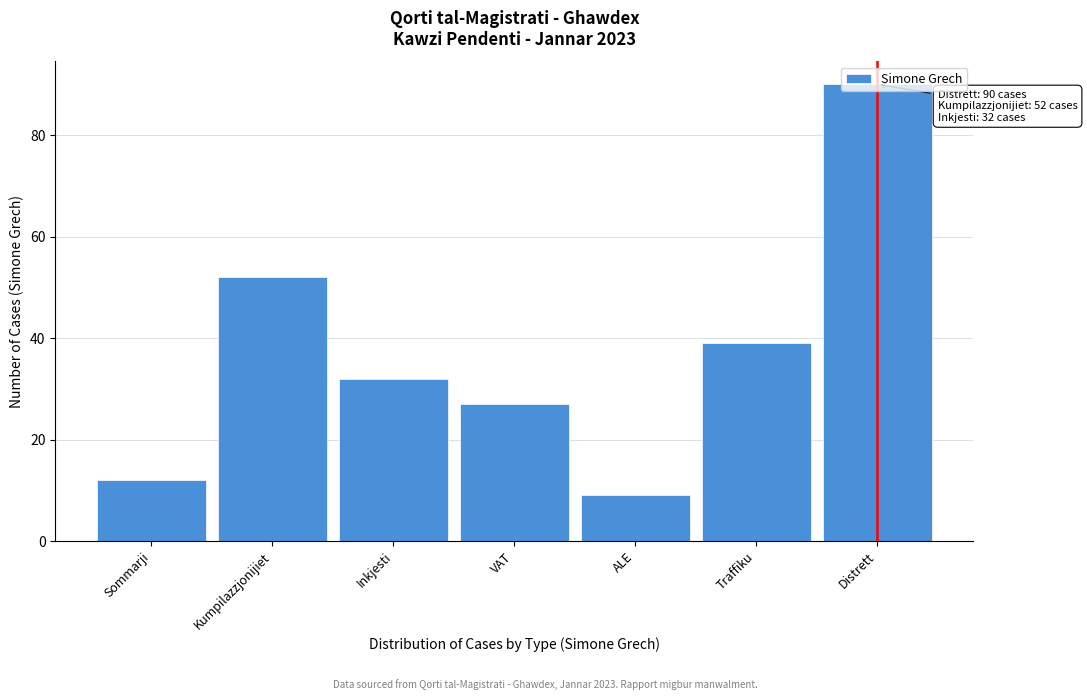

The chart shows a value of 12 at Sommarji. True or false?

True